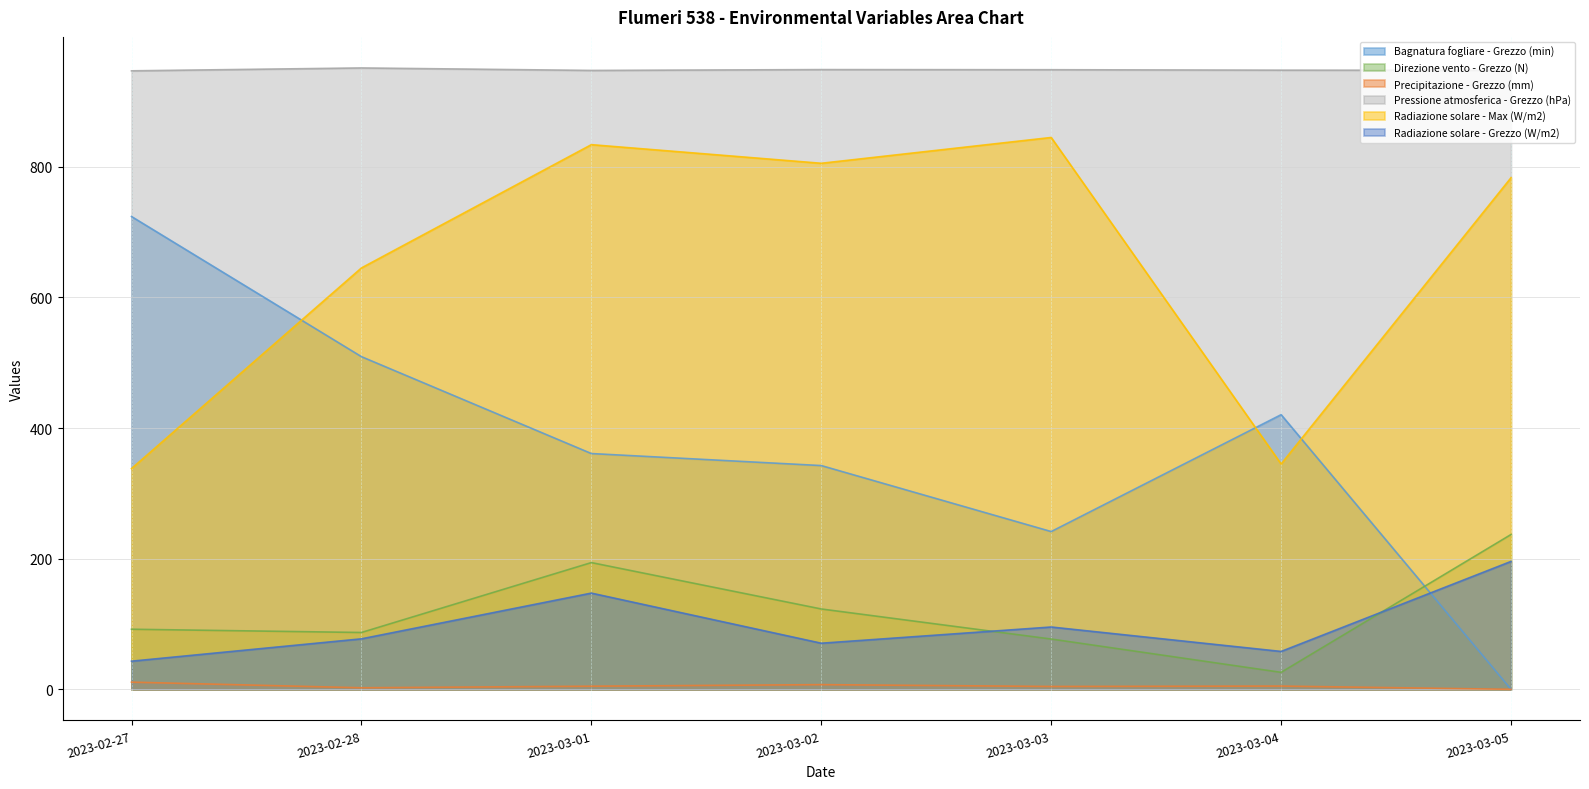

What is the minimum value for Direzione vento - Grezzo (N)?

26.0